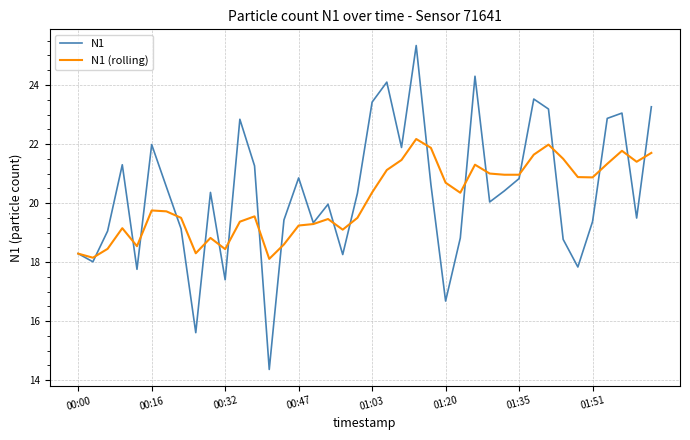

Which series has the largest range (max minus min)?

N1